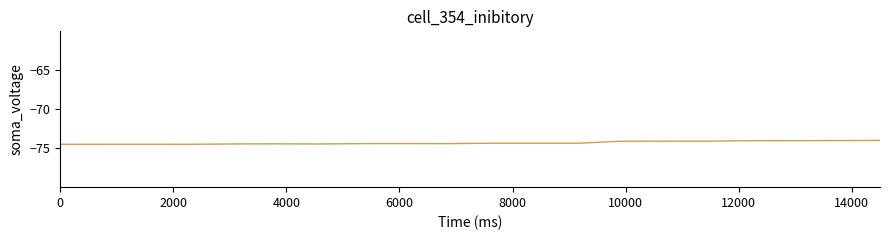

What is the minimum value shown in the chart?

-74.5